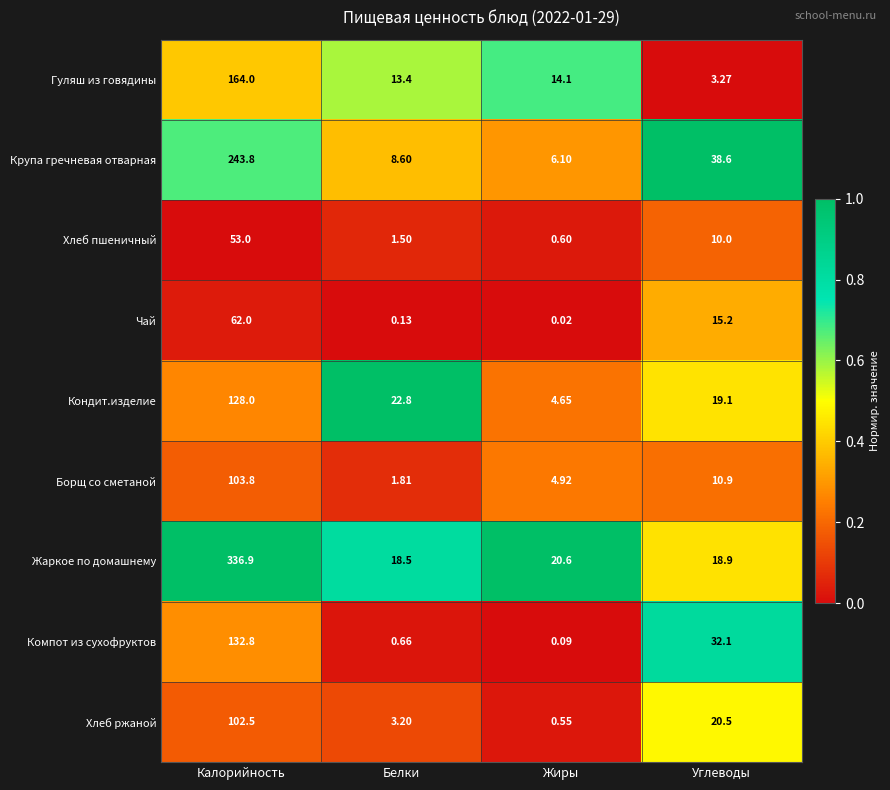

Which label corresponds to the smallest value in the chart?

Жиры